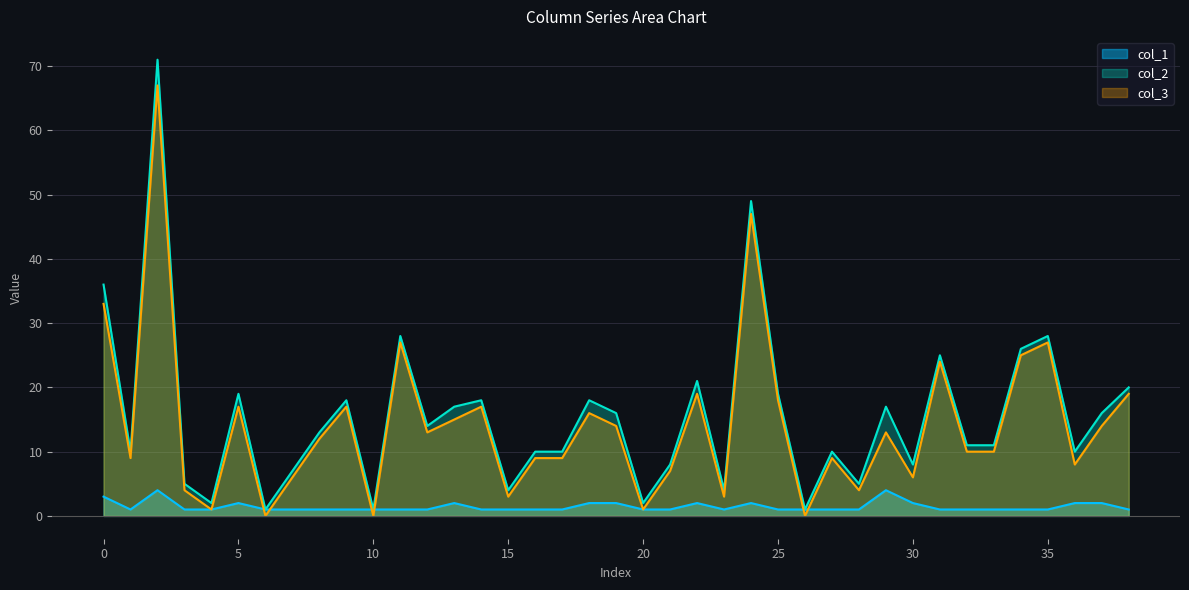

True or false: col_2 and col_3 intersect in this chart.

False